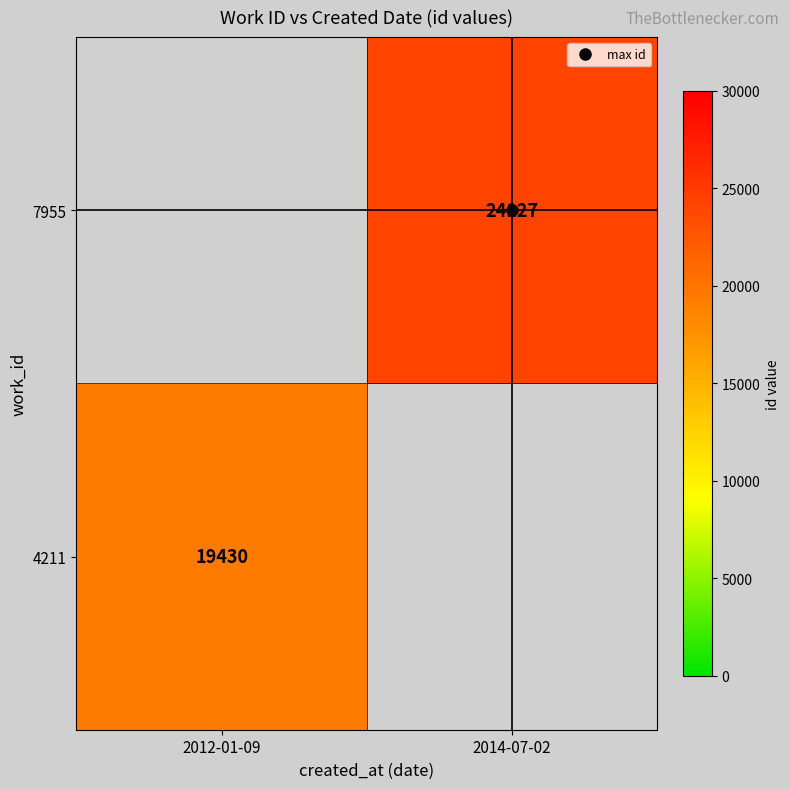

At how many categories does at least one series exceed 22951?

1